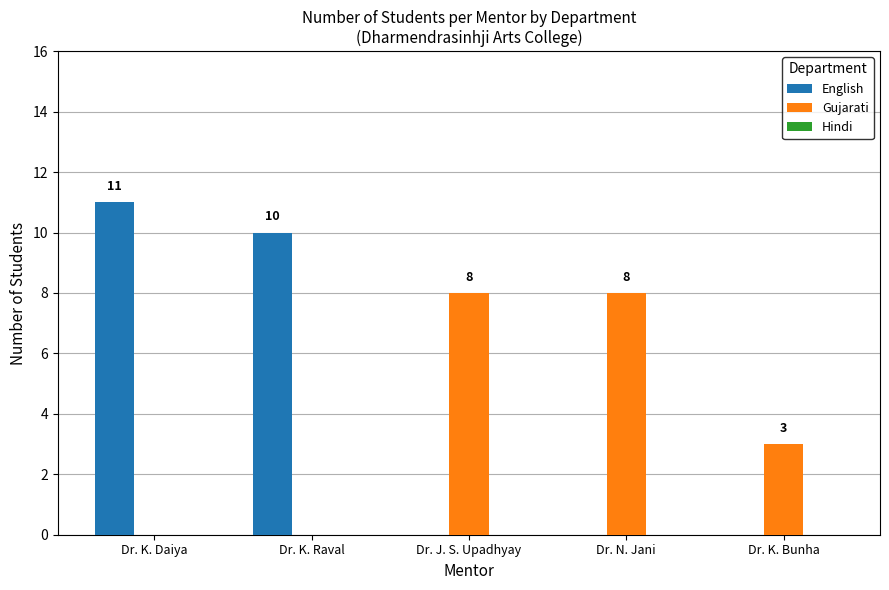

The value of English at Dr. K. Daiya is 7. True or false?

False